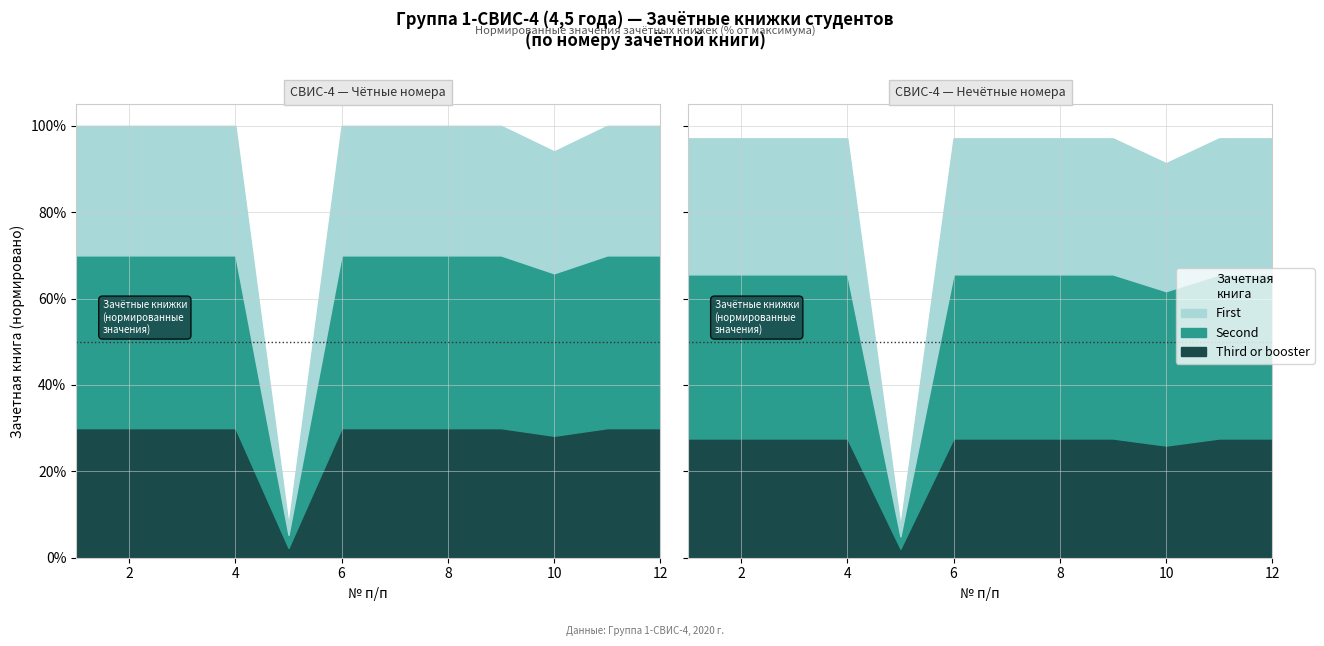

How many categories are shown in the chart?

12